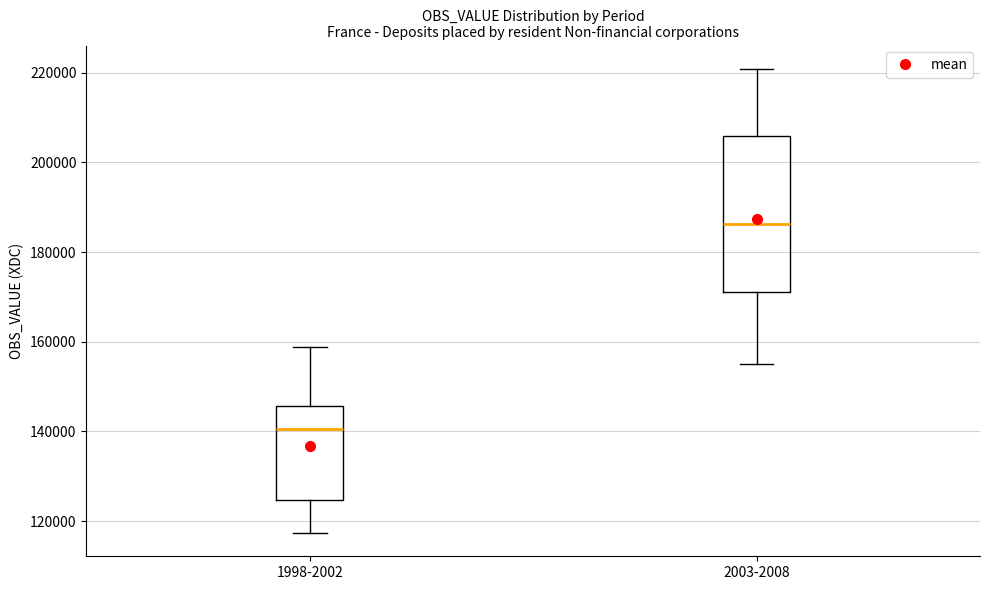

Reading left to right, read every box against the y-axis: the position of its median line, the range the box covers, and the ends of its whiskers. The values are not printed on the chart, so give them approximately, as read against the axis.

1998-2002: median 140000, box 124000 to 146000, whiskers 118000 to 158000
2003-2008: median 186000, box 172000 to 206000, whiskers 156000 to 220000